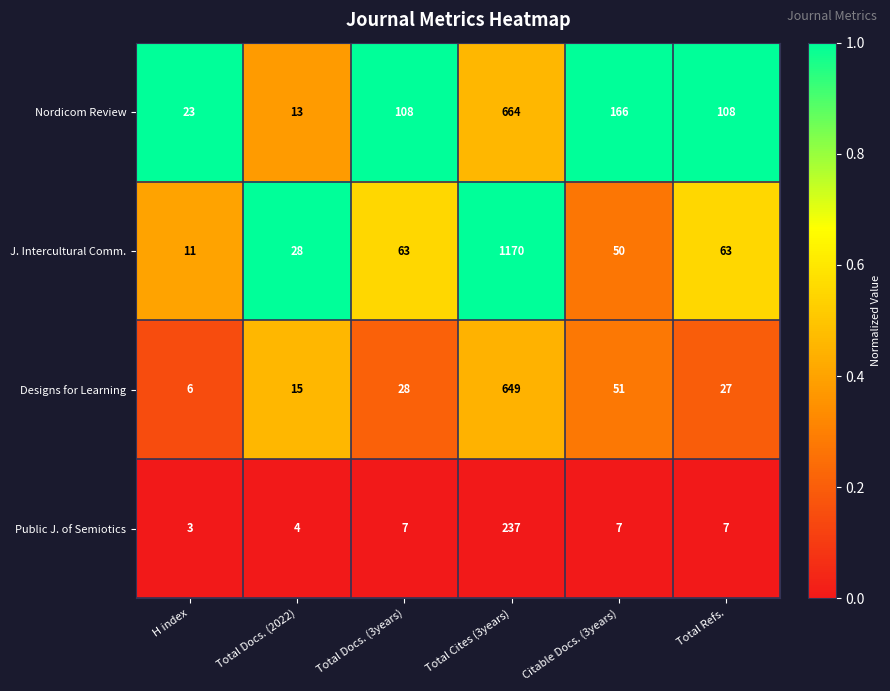

What is the difference between the Designs for Learning values at Total Docs. (2022) and Total Cites (3years)?

634